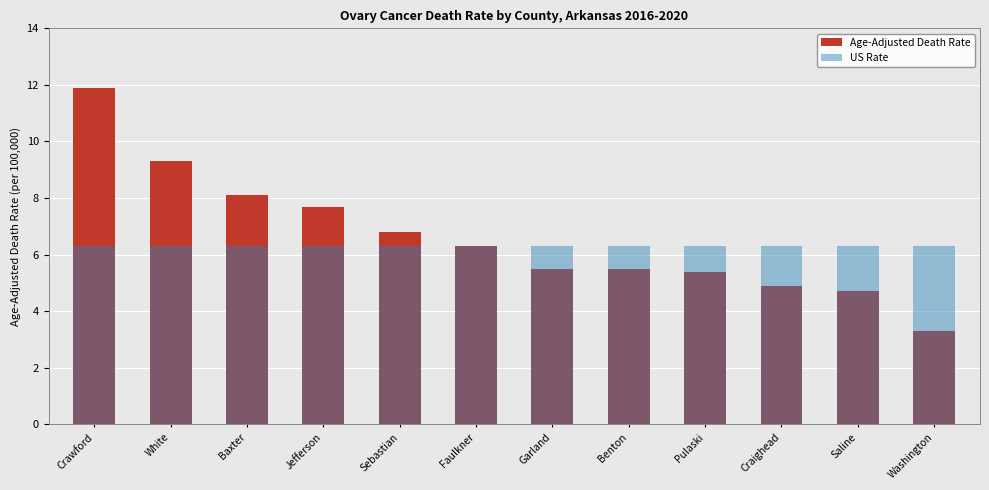

Which series has the largest range (max minus min)?

Age-Adjusted Death Rate